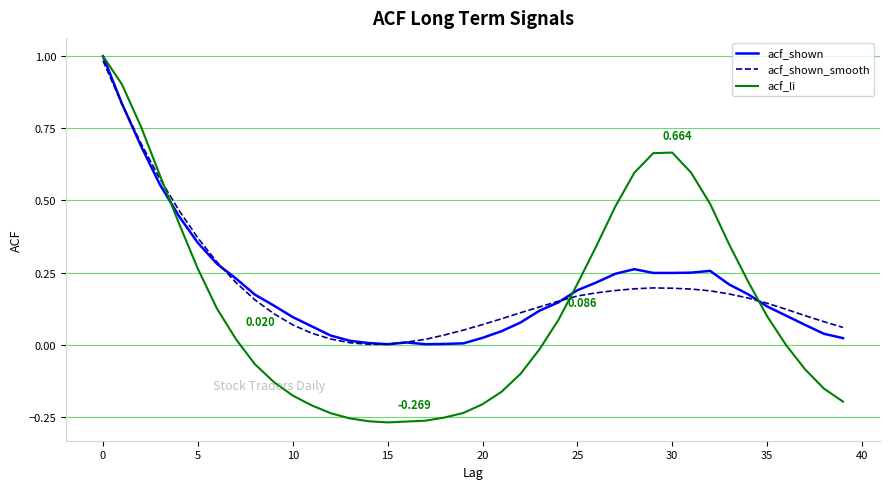

Which series has the largest range (max minus min)?

acf_li